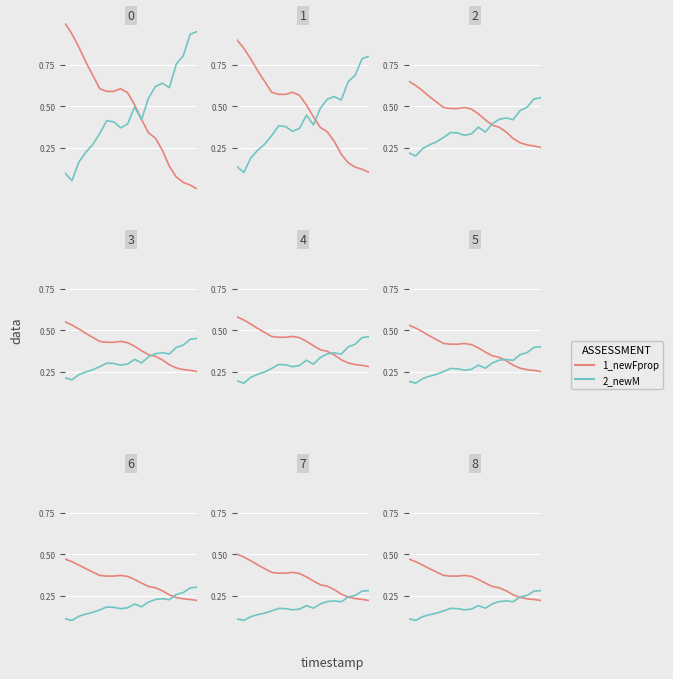

How many lines are shown in the chart?

2